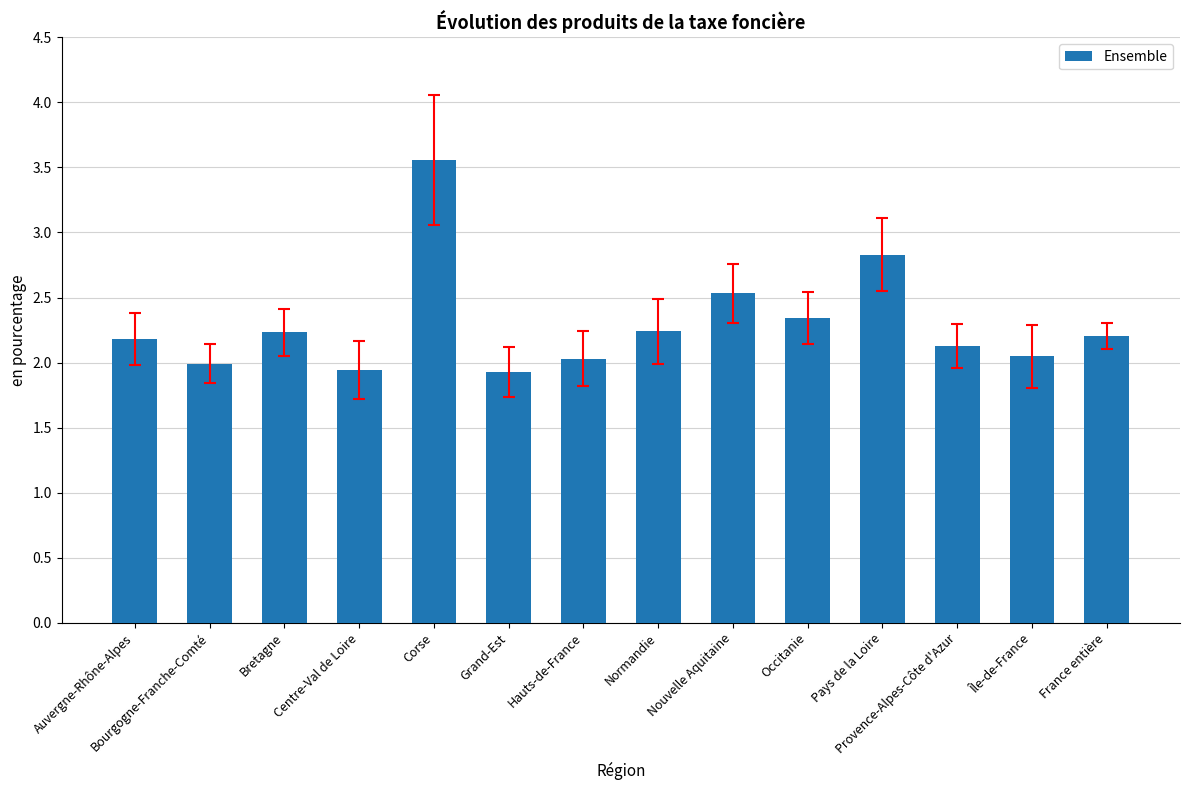

What is the label of the 7th bar from the left?

Hauts-de-France